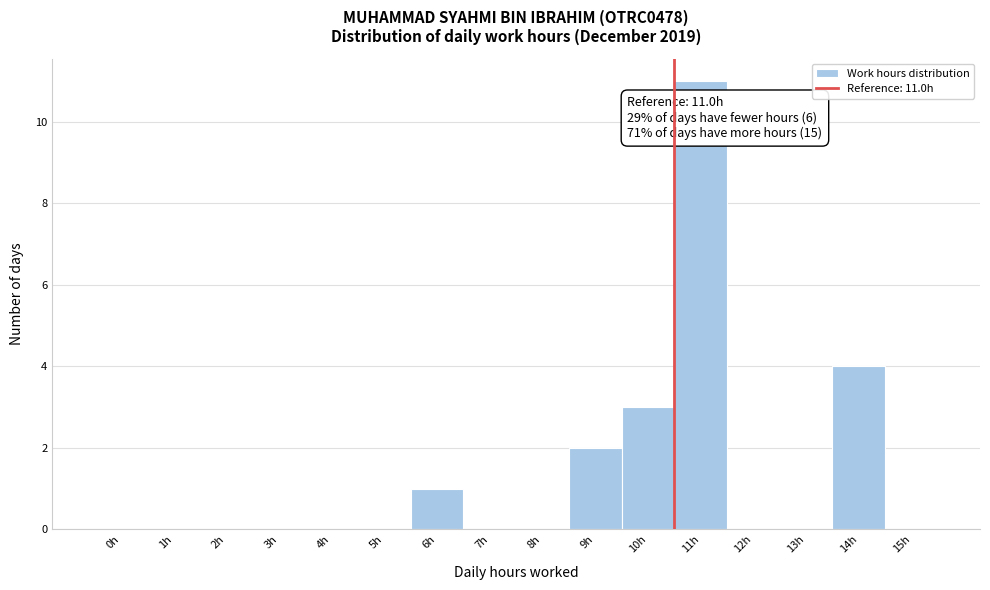

Reading right to left, list all the values displayed in this chart.

15h=0	14h=4	13h=0	12h=0	11h=11	10h=3	9h=2	8h=0	7h=0	6h=1	5h=0	4h=0	3h=0	2h=0	1h=0	0h=0